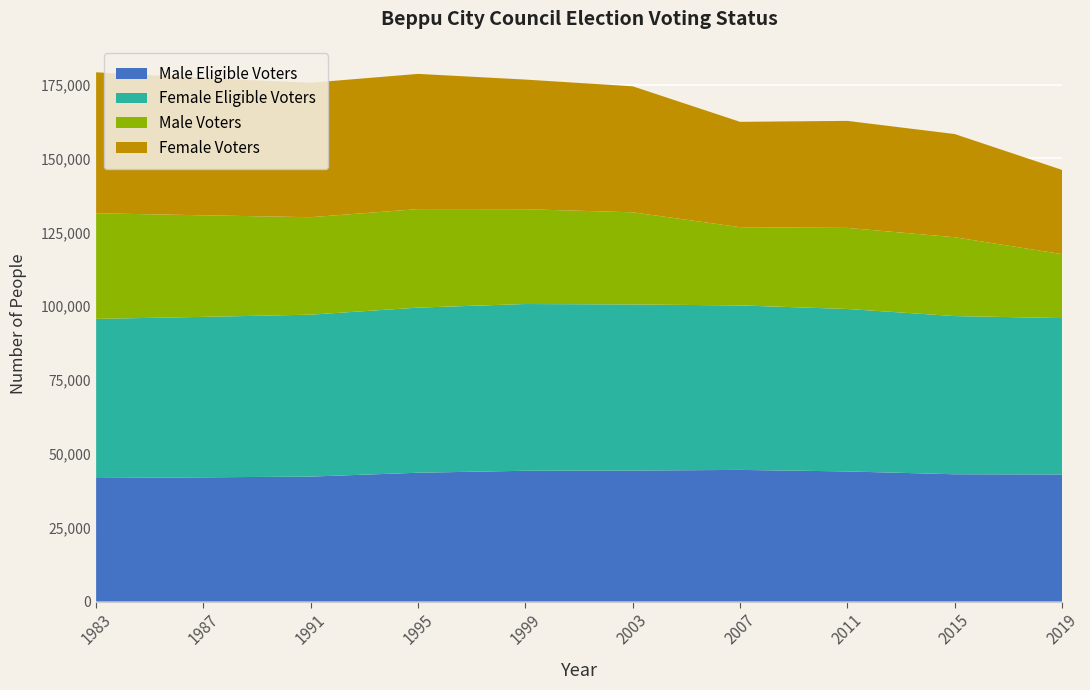

Reading left to right, transcribe all the data shown in this chart.

Male Eligible Voters: 1983=41814	1987=42044	1991=42300	1995=43605	1999=44273	2003=44342	2007=44565	2011=44046	2015=43088	2019=43024
Female Eligible Voters: 1983=53877	1987=54325	1991=54819	1995=55899	1999=56454	2003=56225	2007=55686	2011=54996	2015=53552	2019=52938
Male Voters: 1983=35747	1987=34387	1991=32995	1995=33357	1999=32088	2003=31204	2007=26480	2011=27447	2015=26693	2019=21644
Female Voters: 1983=47729	1987=46474	1991=45516	1995=45768	1999=43886	2003=42654	2007=35666	2011=36230	2015=34932	2019=28516